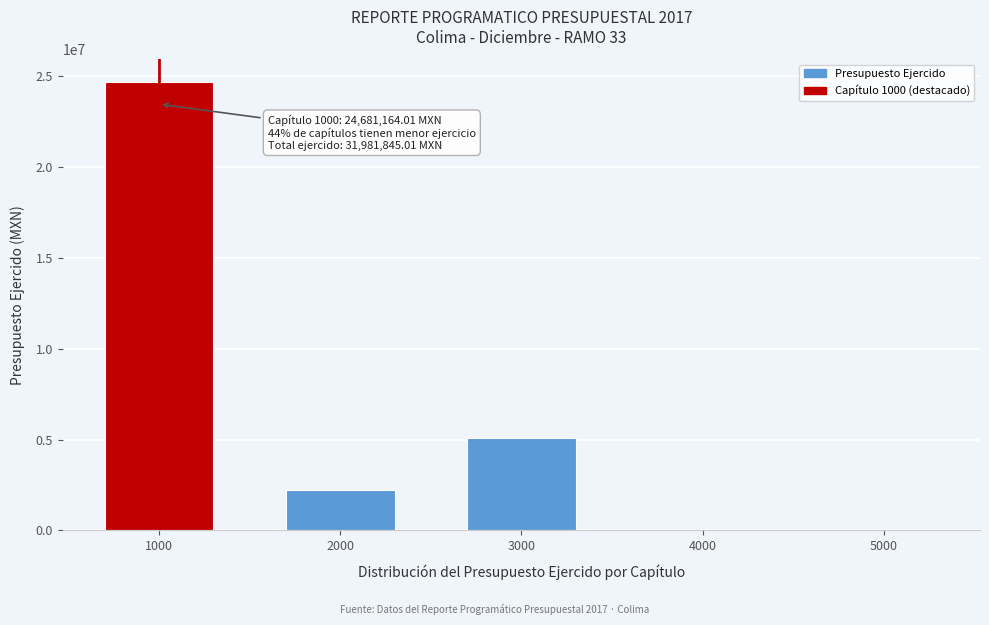

Reading right to left, what are all the values shown in this chart?

5000=0.0	4000=0.0	3000=5086516.8	2000=2214164.2	1000=24681164.0